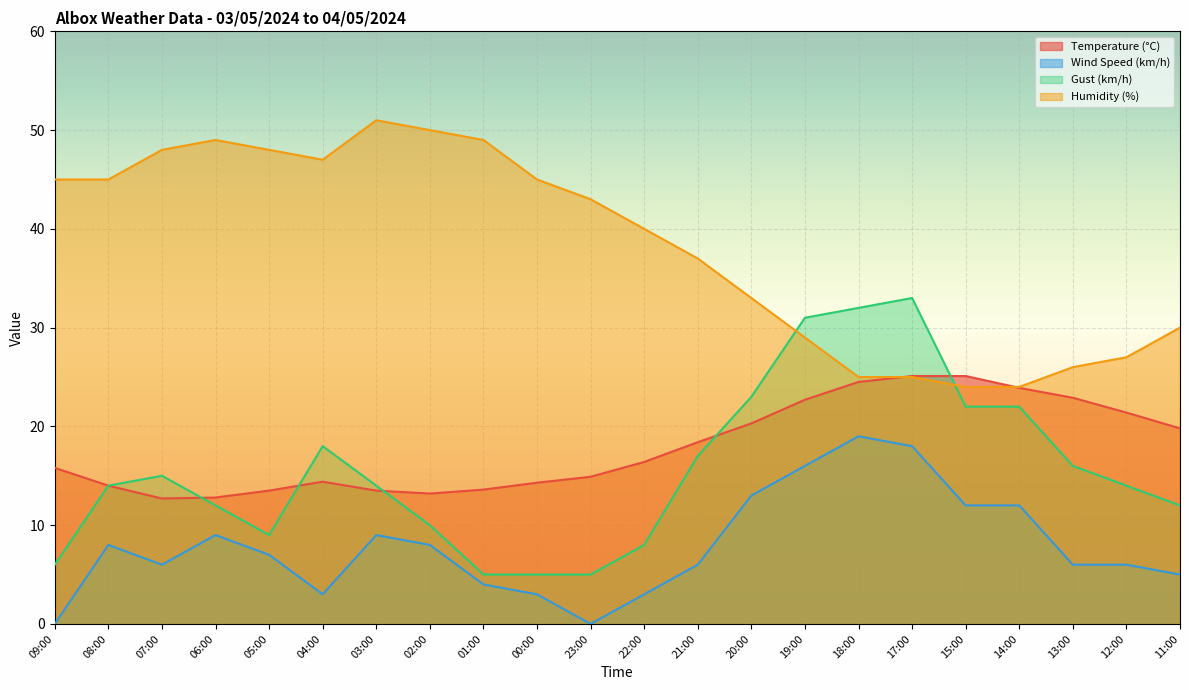

Which series changed the most between 07:00 and 11:00?

Humidity (%)